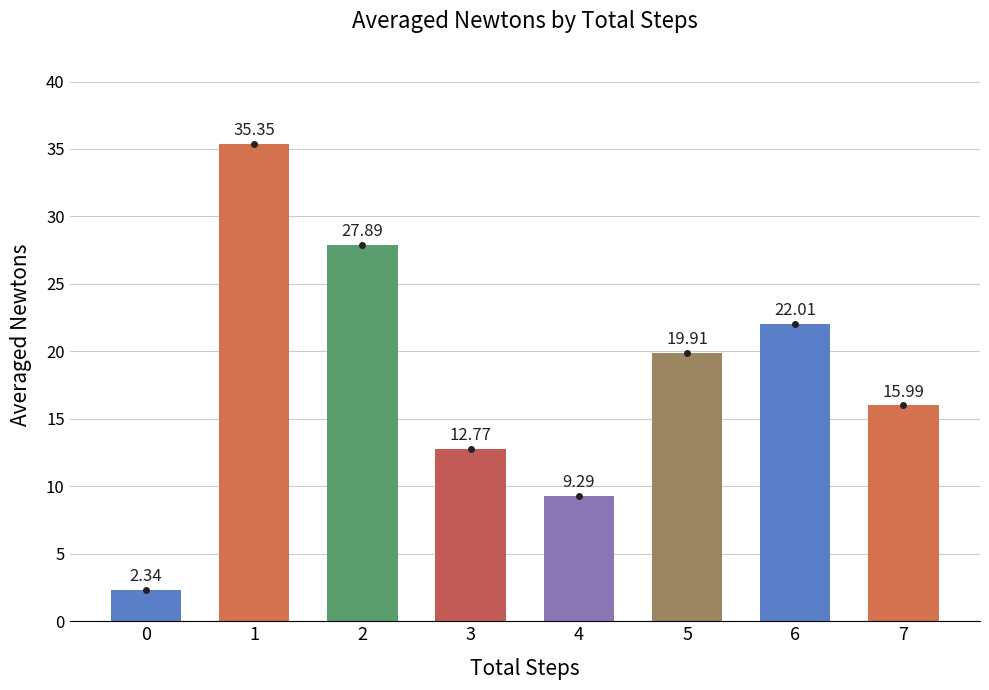

The value at 5 is 19.9. True or false?

True